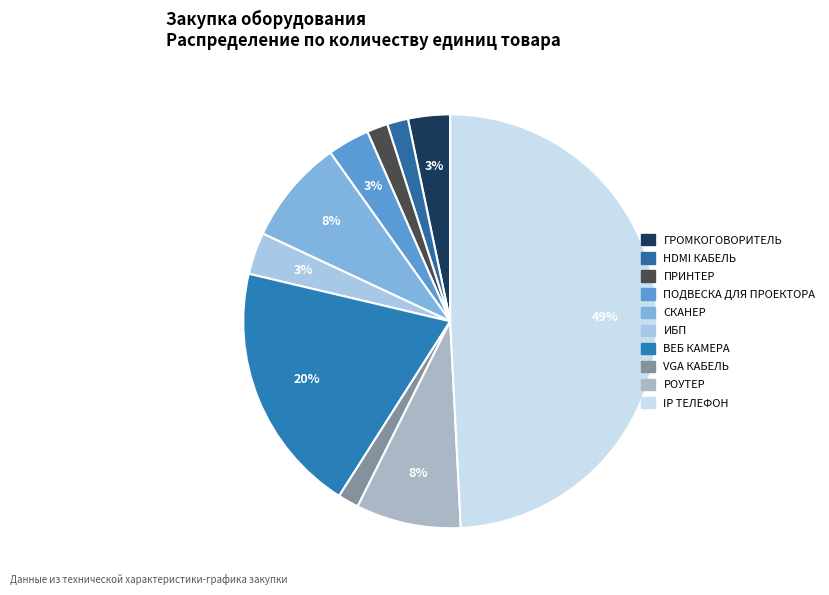

How many slices are in this pie chart?

10